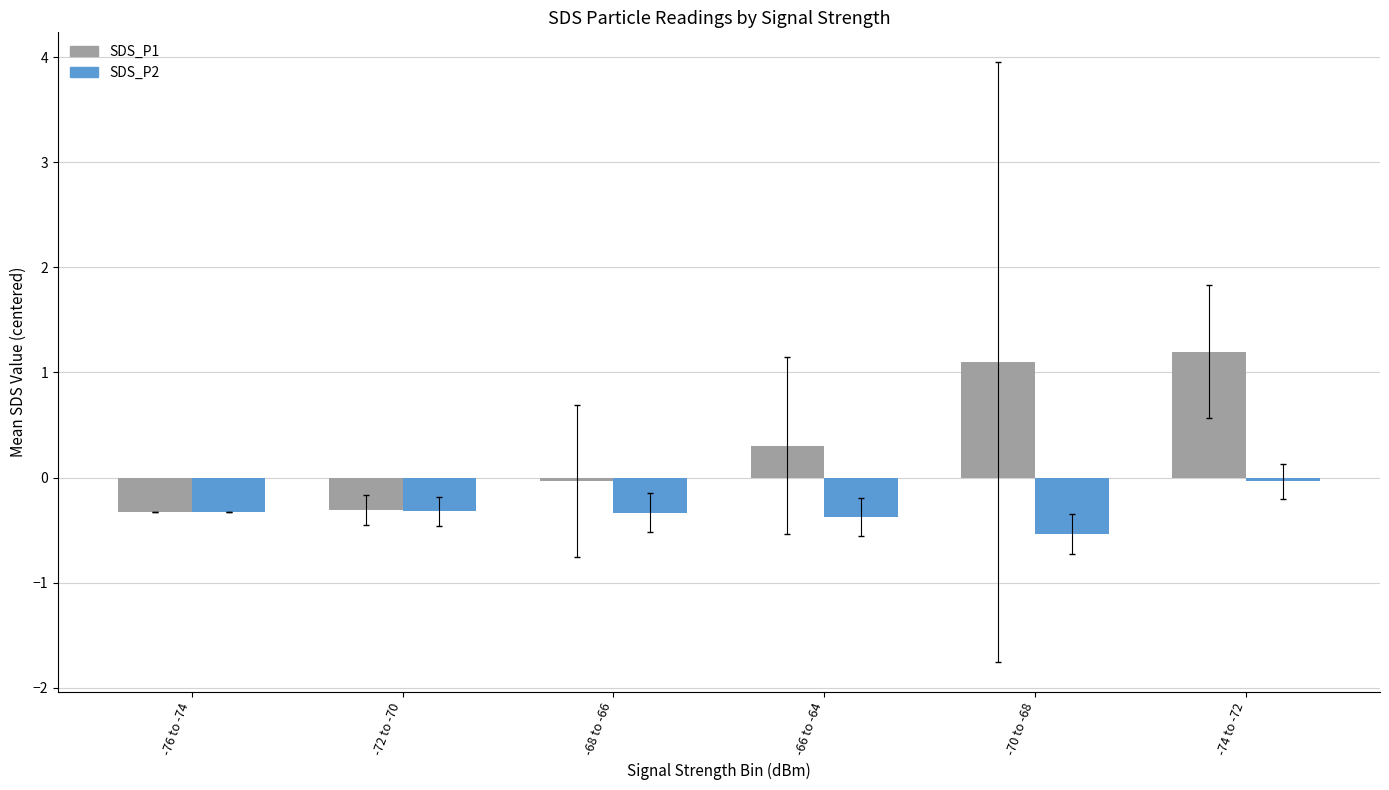

What is the total value across all series at -70 to -68?

0.6